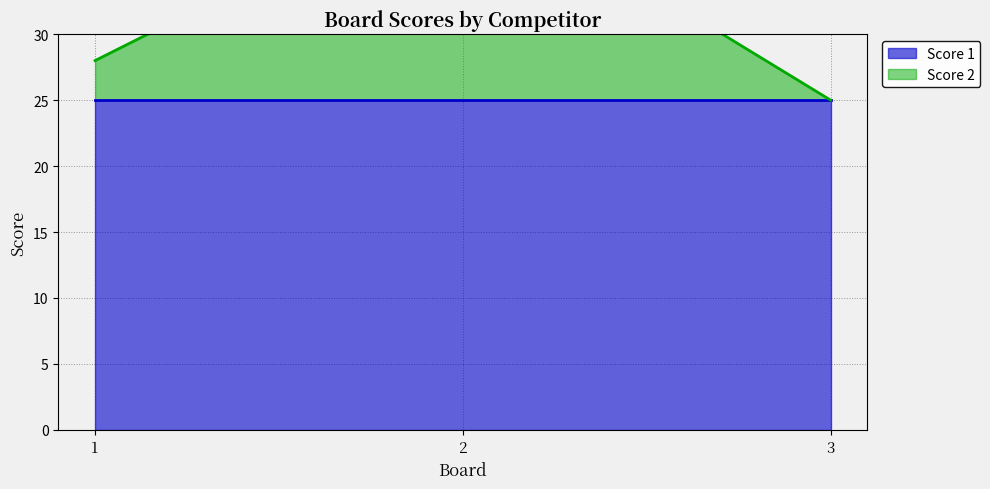

The value at 1 is 28. True or false?

True